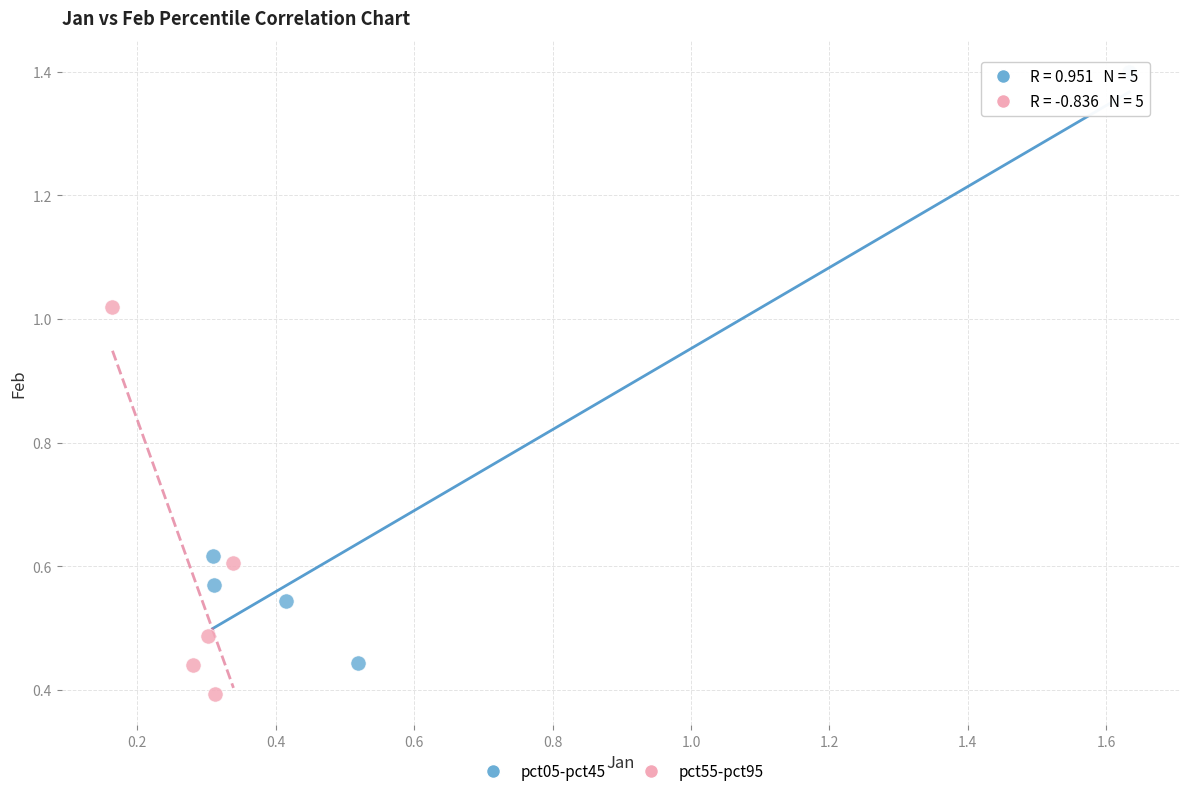

Which series reaches the minimum Y coordinate?

pct55-pct95